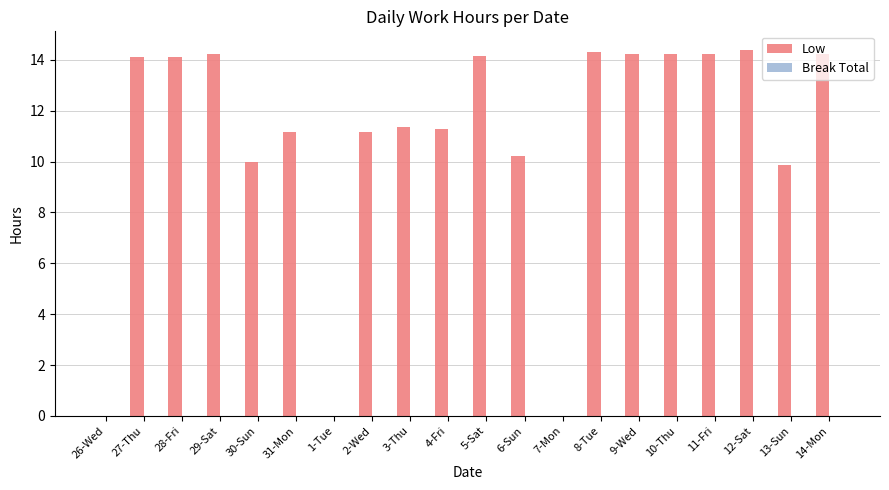

True or false: the data shows 10.2 at 6-Sun.

True